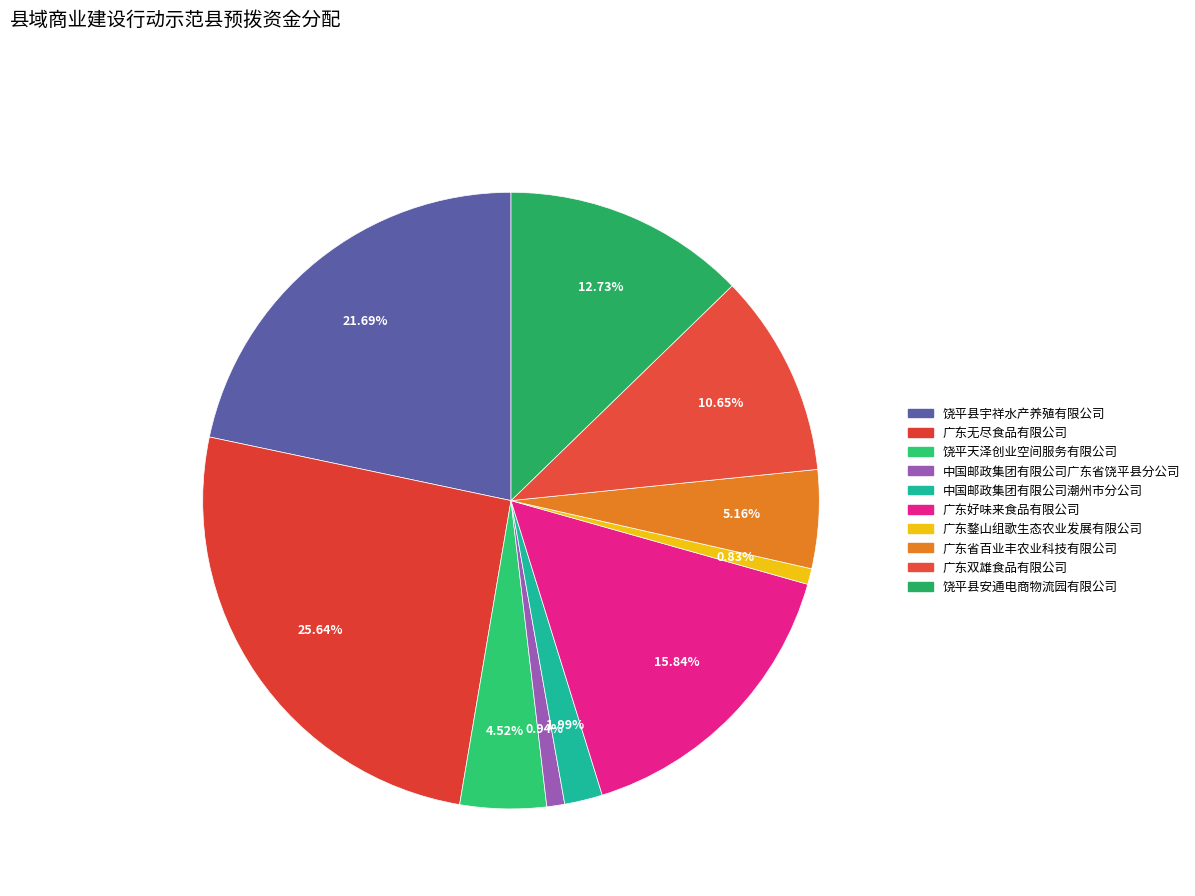

To the nearest percent, what is the difference between the 广东双雄食品有限公司 and 饶平县宇祥水产养殖有限公司 slice percentages?

11%